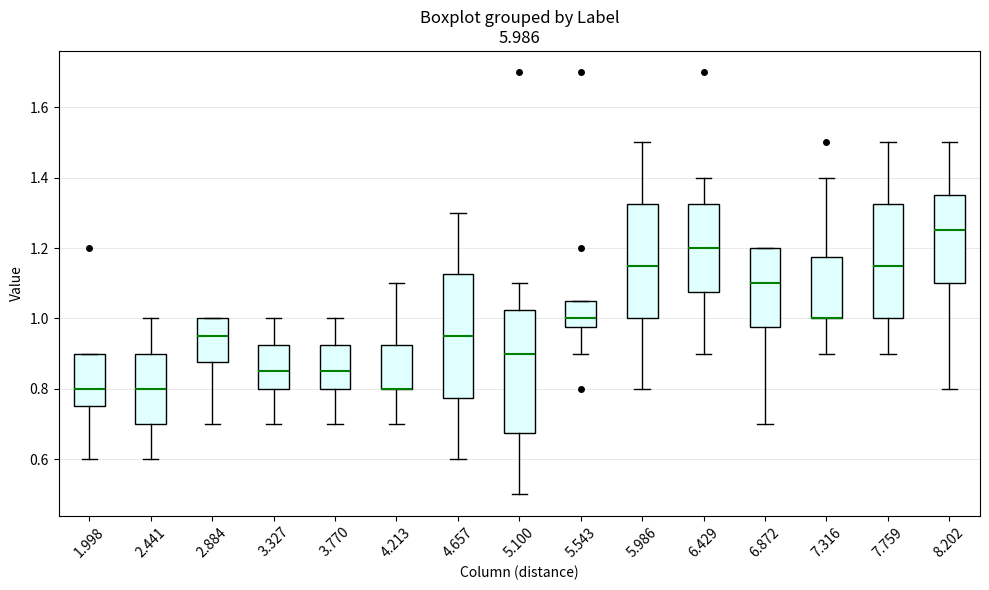

Reading left to right, transcribe this box plot: for each box, give where its median line is, the range the box spans, and where its two whiskers end, as read against the y-axis. The values are not printed on the chart, so give them approximately, as read against the axis.

1.998: median 0.80, box 0.76 to 0.90, whiskers 0.60 to 0.90
2.441: median 0.80, box 0.70 to 0.90, whiskers 0.60 to 1.00
2.884: median 0.96, box 0.88 to 1.00, whiskers 0.70 to 1.00
3.327: median 0.86, box 0.80 to 0.92, whiskers 0.70 to 1.00
3.770: median 0.86, box 0.80 to 0.92, whiskers 0.70 to 1.00
4.213: median 0.80 (drawn on the box's lower edge), box 0.80 to 0.92, whiskers 0.70 to 1.10
4.657: median 0.96, box 0.78 to 1.12, whiskers 0.60 to 1.30
5.100: median 0.90, box 0.68 to 1.02, whiskers 0.50 to 1.10
5.543: median 1.00, box 0.98 to 1.06, whiskers 0.90 to 1.06
5.986: median 1.16, box 1.00 to 1.32, whiskers 0.80 to 1.50
6.429: median 1.20, box 1.08 to 1.32, whiskers 0.90 to 1.40
6.872: median 1.10, box 0.98 to 1.20, whiskers 0.70 to 1.20
7.316: median 1.00 (drawn on the box's lower edge), box 1.00 to 1.18, whiskers 0.90 to 1.40
7.759: median 1.16, box 1.00 to 1.32, whiskers 0.90 to 1.50
8.202: median 1.26, box 1.10 to 1.36, whiskers 0.80 to 1.50